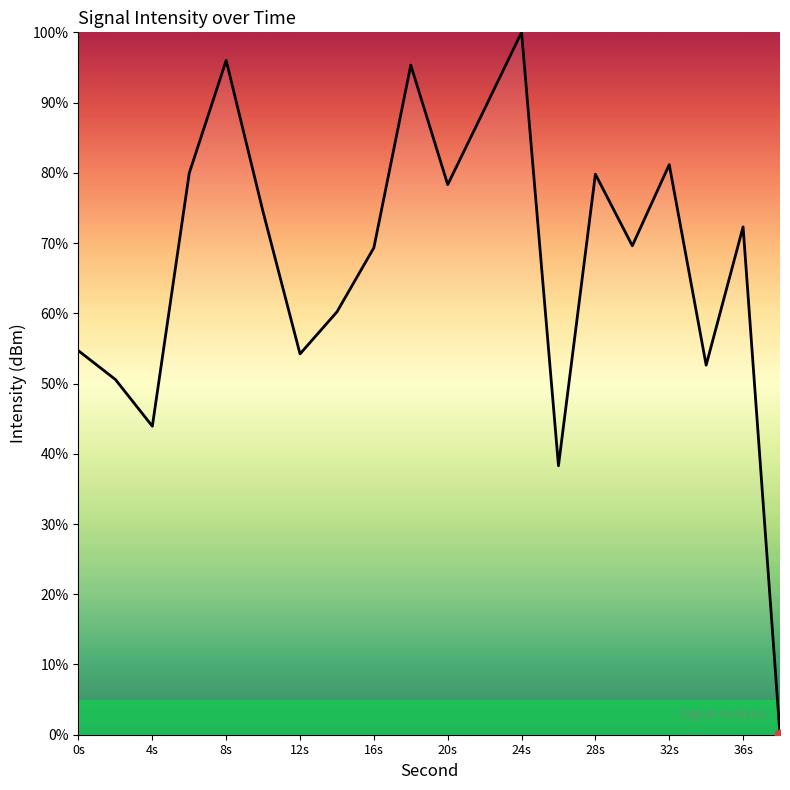

What is the difference between the maximum and minimum values?

100.0